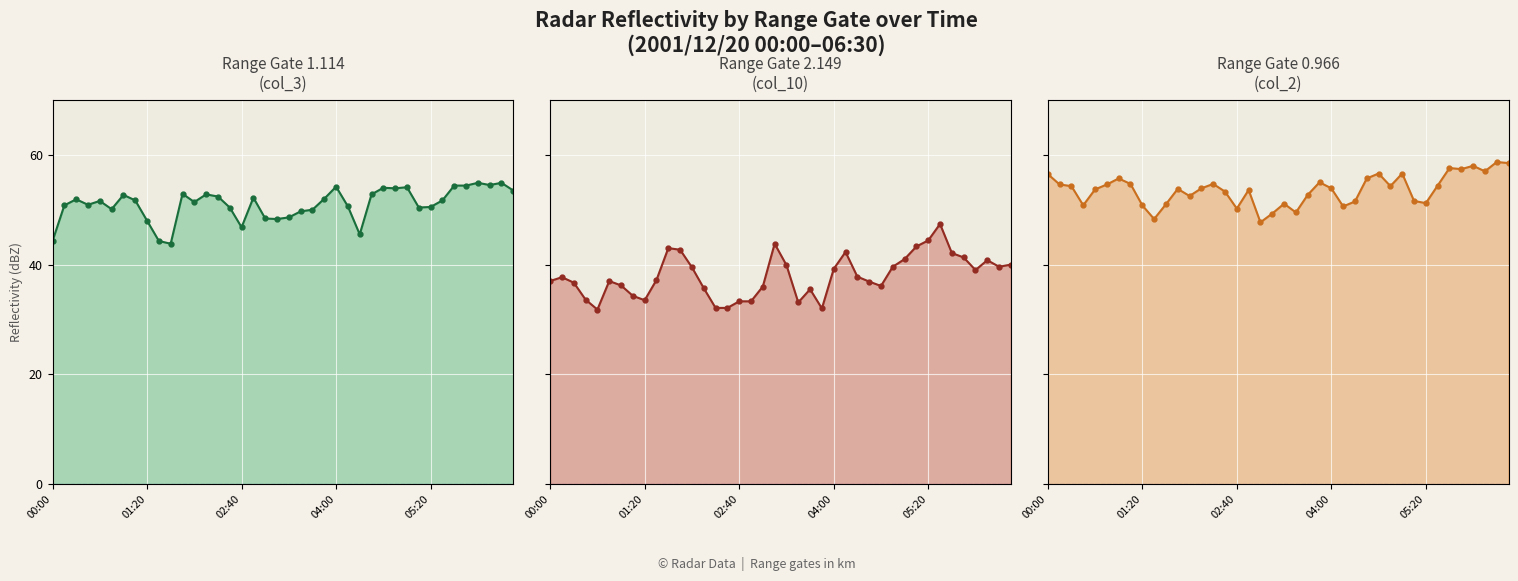

True or false: col_10 (2.149) has a value of 18.3 at 04:00.

False